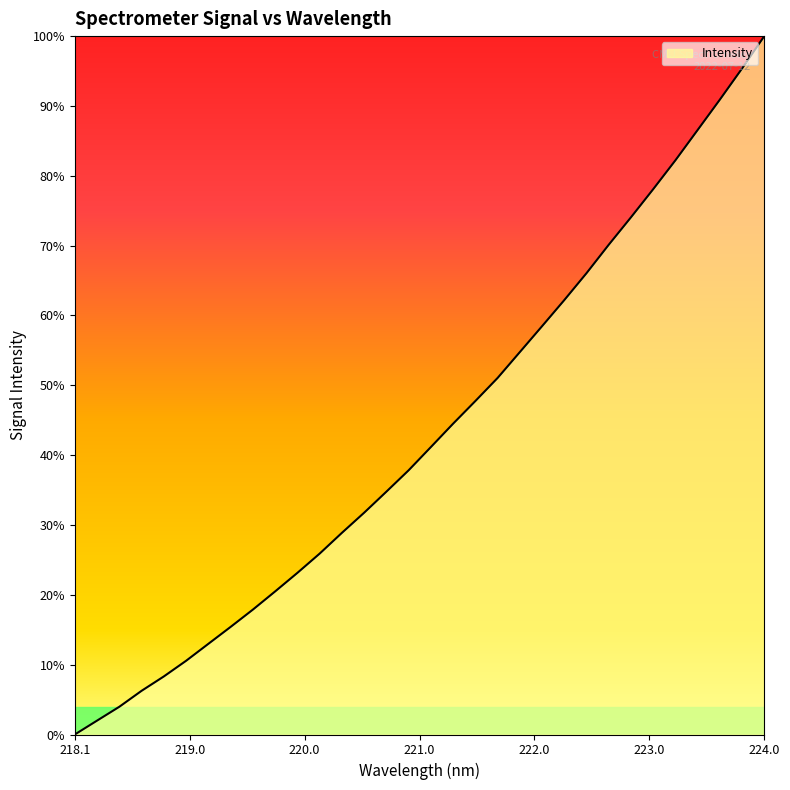

Does the chart display data point markers on the line(s)?

No